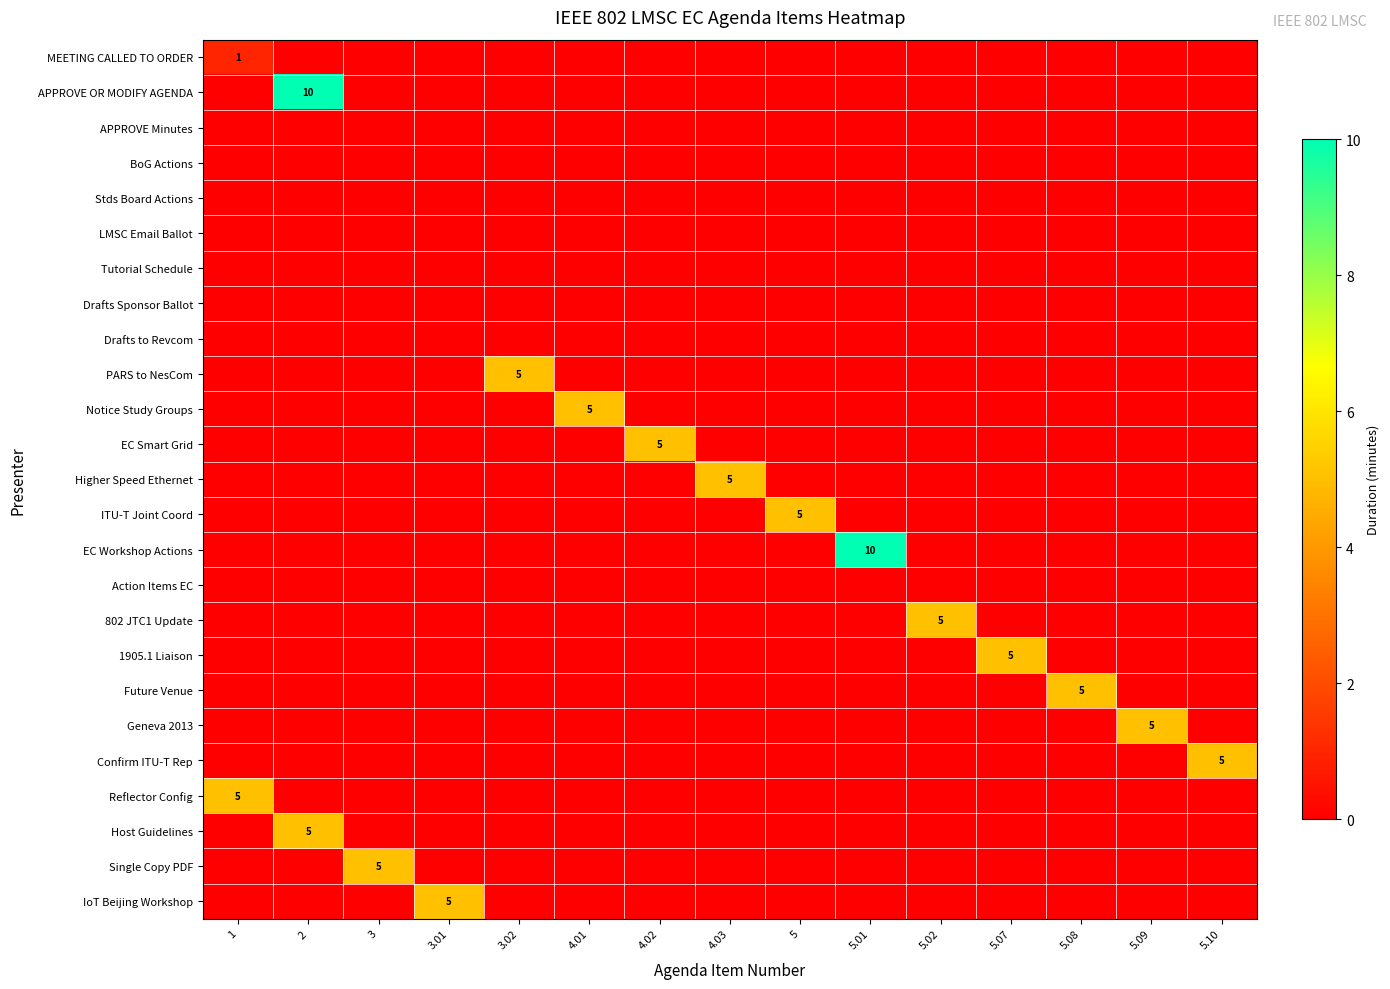

What is the total value across all series at 3?

5